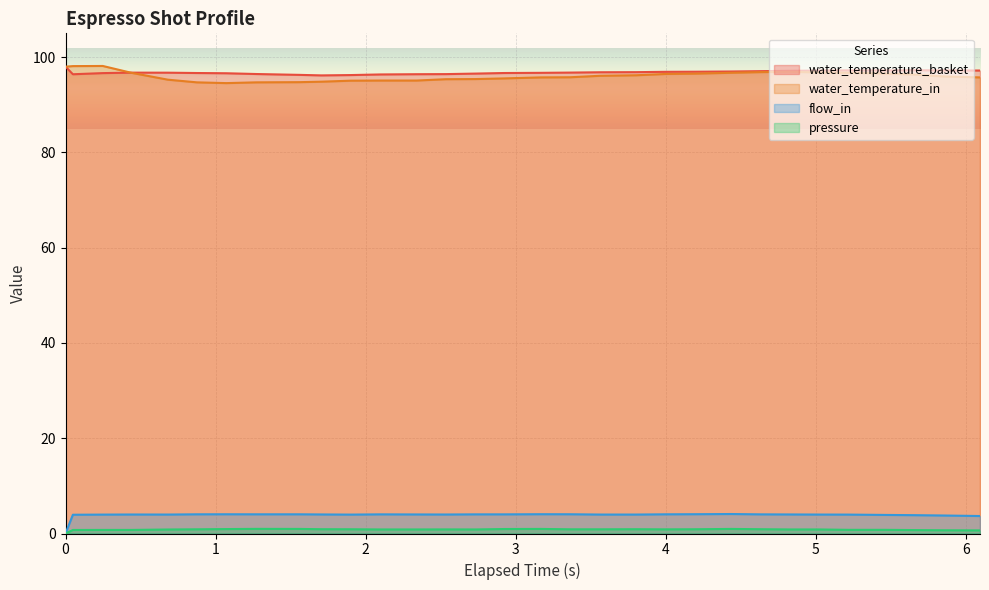

What is the maximum value for water_temperature_in?

98.2